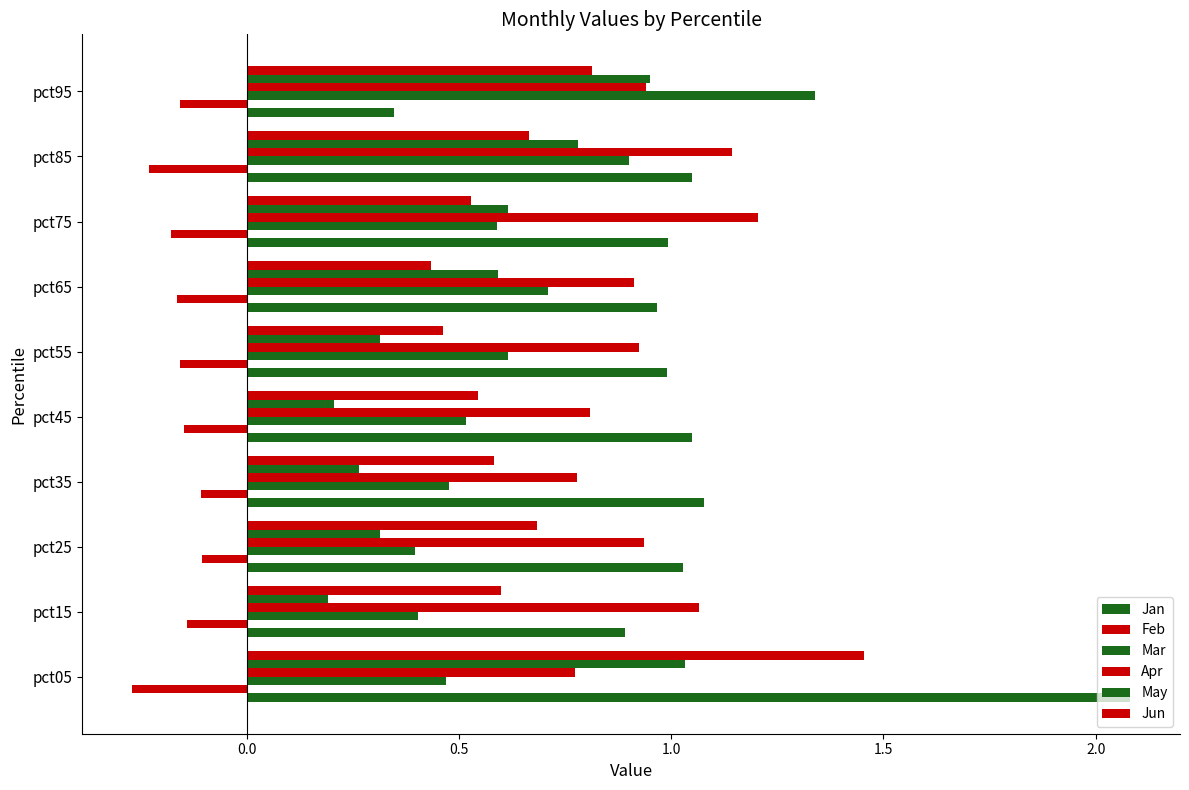

What is the difference between the maximum and second lowest values in the Mar series?

0.9